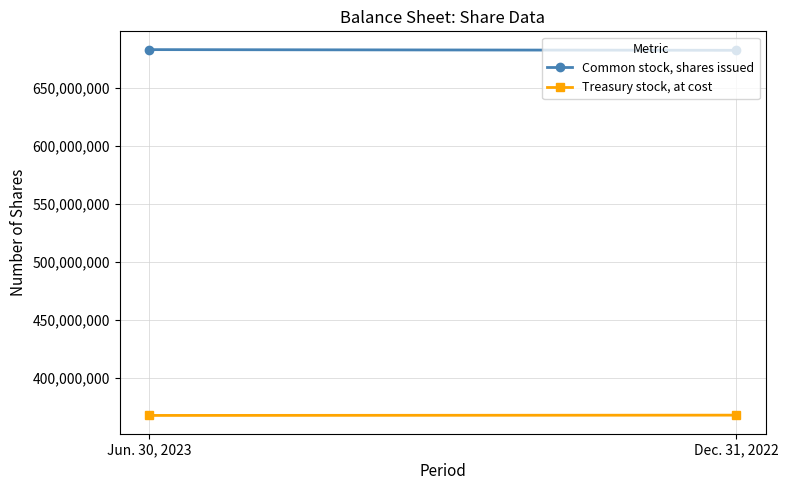

Count the number of categories in the chart.

2